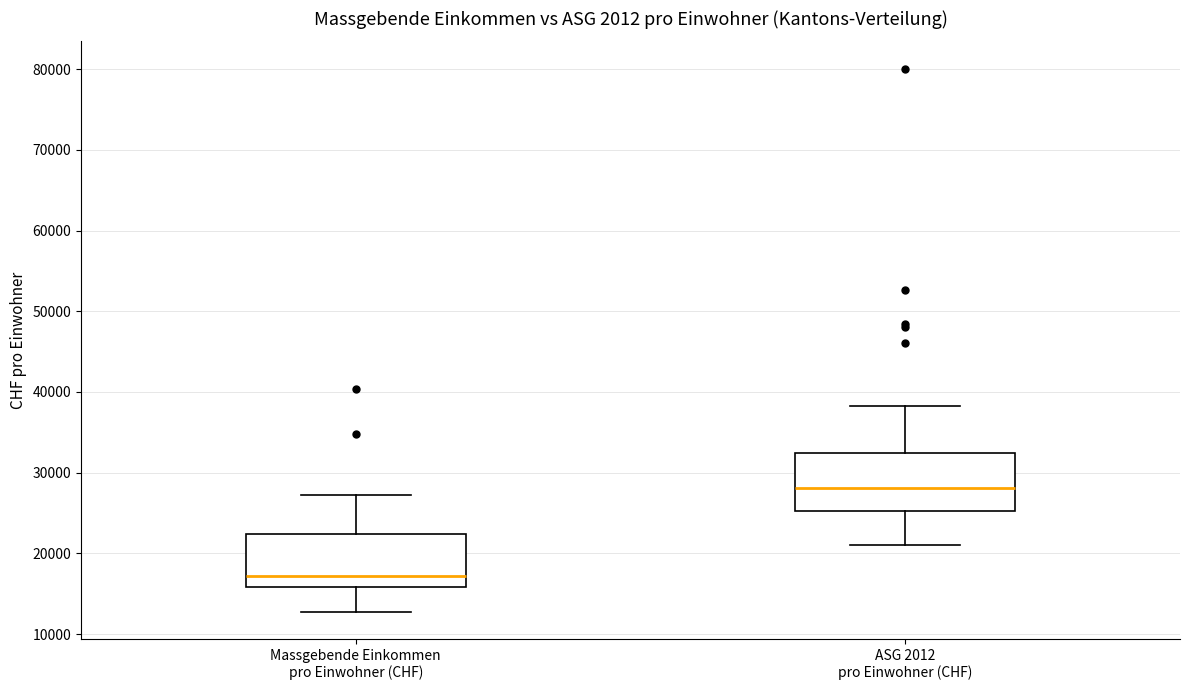

Reading left to right, read every box against the y-axis: the position of its median line, the range the box covers, and the ends of its whiskers. The values are not printed on the chart, so give them approximately, as read against the axis.

Massgebende Einkommen pro Einwohner (CHF): median 17000, box 16000 to 22000, whiskers 13000 to 27000
ASG 2012 pro Einwohner (CHF): median 28000, box 25000 to 32000, whiskers 21000 to 38000